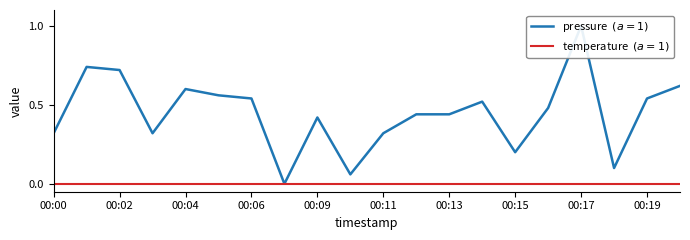

Which series has the largest total across all categories?

pressure  $(a=1)$